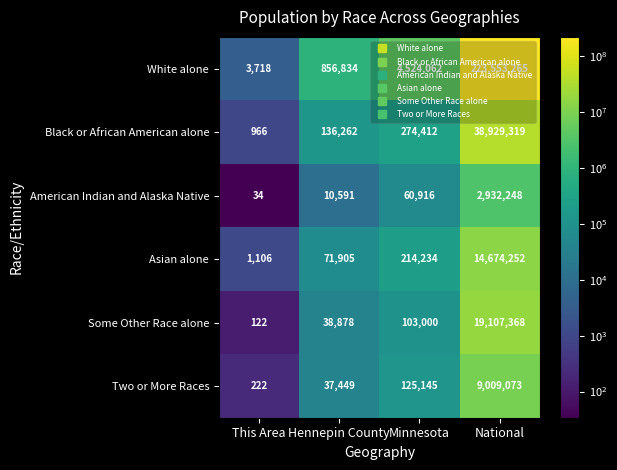

How many distinct data groups are displayed?

6